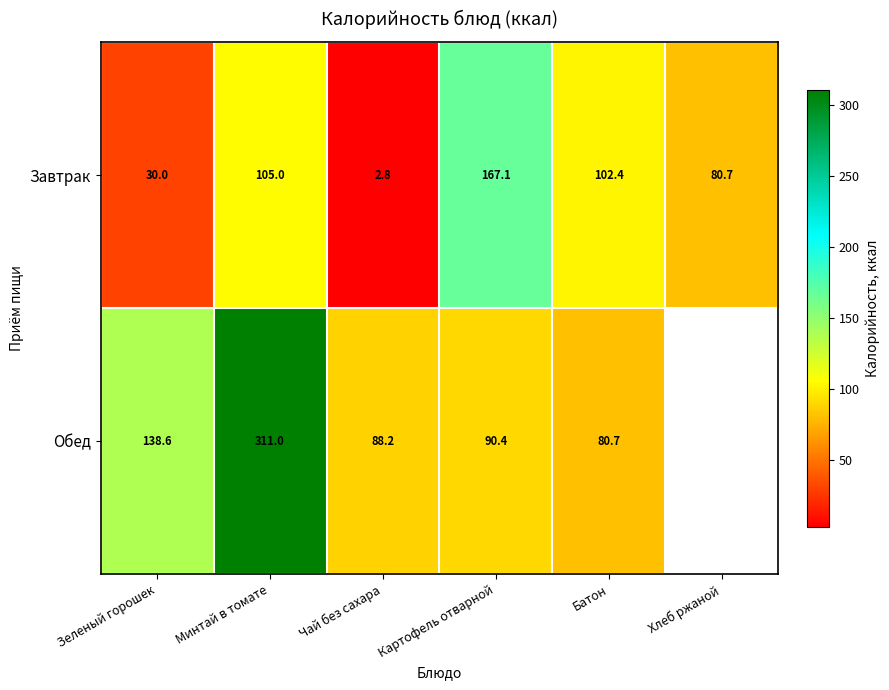

Which category has the lowest value across all series?

Чай без сахара